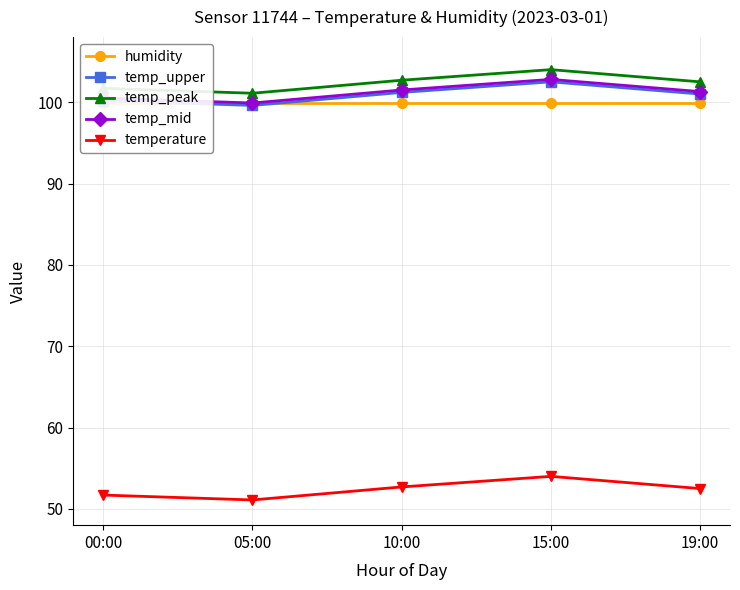

Is this an area chart (filled region under the line)?

No